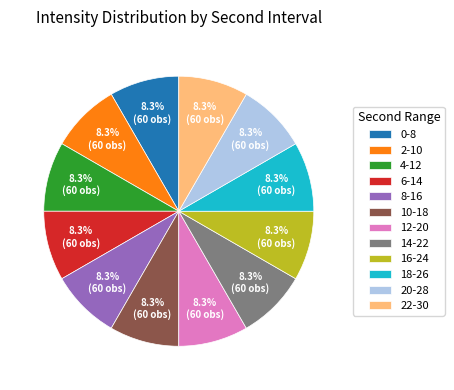

What percentage do 22-30 and 14-22 together represent?

16.7%